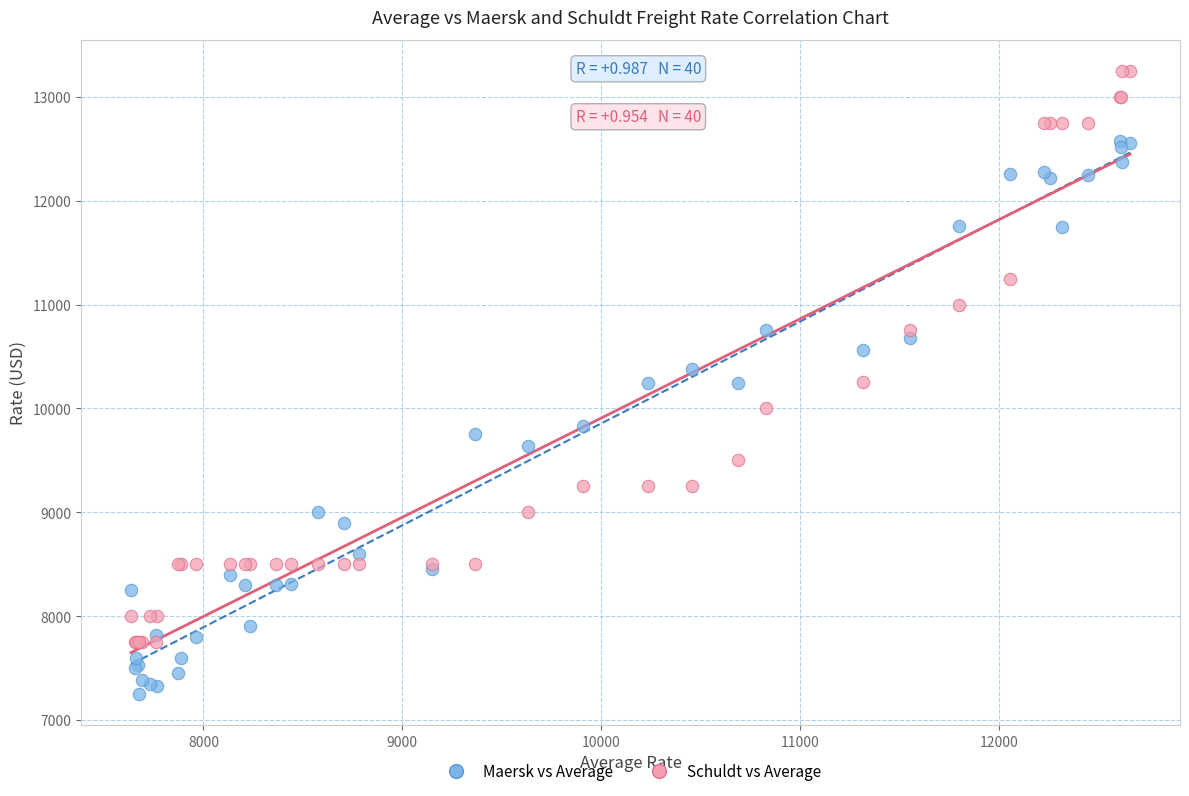

Which series contains the highest Y value?

Schuldt vs Average